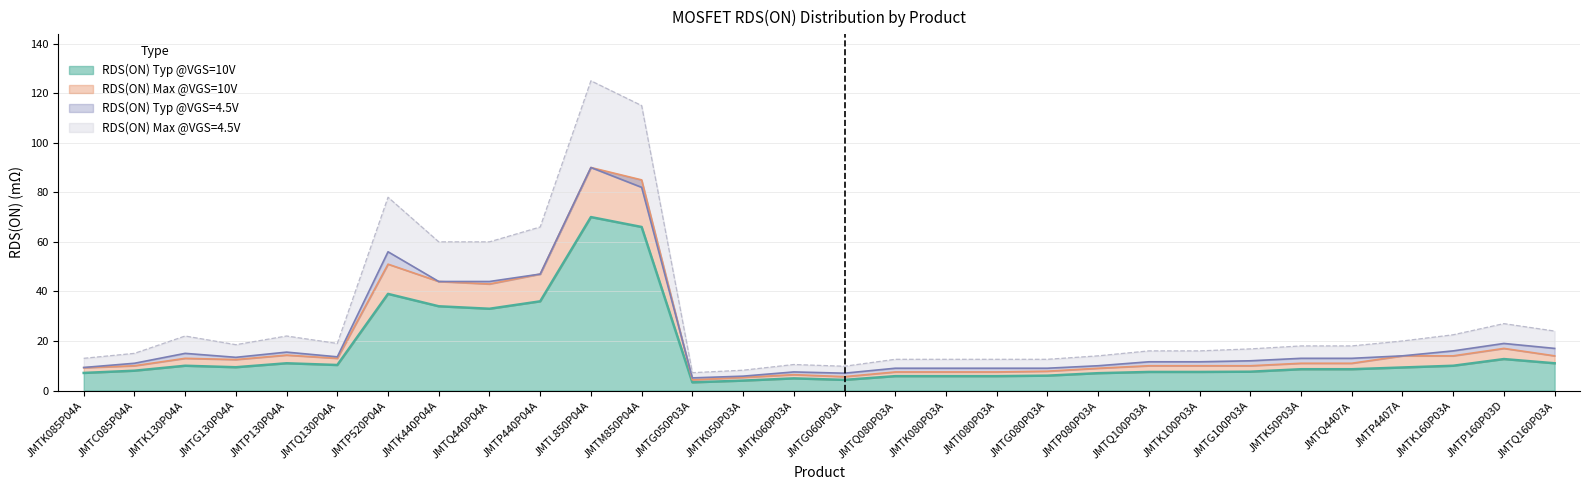

Reading left to right, transcribe all the data shown in this chart.

RDS_ON_Typ_10V: JMTK085P04A=7.1	JMTC085P04A=8.0	JMTK130P04A=10.0	JMTG130P04A=9.4	JMTP130P04A=11.0	JMTQ130P04A=10.3	JMTP520P04A=39.0	JMTK440P04A=34.0	JMTQ440P04A=33.0	JMTP440P04A=36.0	JMTL850P04A=70.0	JMTM850P04A=66.0	JMTG050P03A=3.3	JMTK050P03A=4.0	JMTK060P03A=4.9	JMTG060P03A=4.3	JMTQ080P03A=5.8	JMTK080P03A=5.8	JMTI080P03A=5.8	JMTG080P03A=6.0	JMTP080P03A=7.0	JMTQ100P03A=7.5	JMTK100P03A=7.5	JMTG100P03A=7.6	JMTK50P03A=8.6	JMTQ4407A=8.6	JMTP4407A=9.3	JMTK160P03A=10.0	JMTP160P03D=12.7	JMTQ160P03A=11.0
RDS_ON_Max_10V: JMTK085P04A=9.2	JMTC085P04A=10.0	JMTK130P04A=13.0	JMTG130P04A=12.5	JMTP130P04A=14.3	JMTQ130P04A=13.0	JMTP520P04A=51.0	JMTK440P04A=44.0	JMTQ440P04A=43.0	JMTP440P04A=47.0	JMTL850P04A=90.0	JMTM850P04A=85.0	JMTG050P03A=4.3	JMTK050P03A=5.3	JMTK060P03A=6.4	JMTG060P03A=5.6	JMTQ080P03A=7.5	JMTK080P03A=7.5	JMTI080P03A=7.5	JMTG080P03A=7.8	JMTP080P03A=9.0	JMTQ100P03A=10.0	JMTK100P03A=10.0	JMTG100P03A=10.0	JMTK50P03A=11.0	JMTQ4407A=11.0	JMTP4407A=14.0	JMTK160P03A=14.0	JMTP160P03D=17.0	JMTQ160P03A=14.0
RDS_ON_Typ_4V: JMTK085P04A=9.3	JMTC085P04A=11.0	JMTK130P04A=15.0	JMTG130P04A=13.4	JMTP130P04A=15.5	JMTQ130P04A=13.6	JMTP520P04A=56.0	JMTK440P04A=44.0	JMTQ440P04A=44.0	JMTP440P04A=47.0	JMTL850P04A=90.0	JMTM850P04A=82.0	JMTG050P03A=5.1	JMTK050P03A=5.8	JMTK060P03A=7.5	JMTG060P03A=7.0	JMTQ080P03A=9.0	JMTK080P03A=9.0	JMTI080P03A=9.0	JMTG080P03A=9.0	JMTP080P03A=10.0	JMTQ100P03A=11.6	JMTK100P03A=11.6	JMTG100P03A=12.0	JMTK50P03A=13.0	JMTQ4407A=13.0	JMTP4407A=14.0	JMTK160P03A=16.0	JMTP160P03D=19.0	JMTQ160P03A=17.0
RDS_ON_Max_4V: JMTK085P04A=13.0	JMTC085P04A=15.0	JMTK130P04A=22.0	JMTG130P04A=18.5	JMTP130P04A=22.0	JMTQ130P04A=19.0	JMTP520P04A=78.0	JMTK440P04A=60.0	JMTQ440P04A=60.0	JMTP440P04A=66.0	JMTL850P04A=125.0	JMTM850P04A=115.0	JMTG050P03A=7.2	JMTK050P03A=8.2	JMTK060P03A=10.5	JMTG060P03A=9.8	JMTQ080P03A=12.6	JMTK080P03A=12.6	JMTI080P03A=12.6	JMTG080P03A=12.6	JMTP080P03A=14.0	JMTQ100P03A=16.0	JMTK100P03A=16.0	JMTG100P03A=16.8	JMTK50P03A=18.0	JMTQ4407A=18.0	JMTP4407A=20.0	JMTK160P03A=22.5	JMTP160P03D=27.0	JMTQ160P03A=24.0